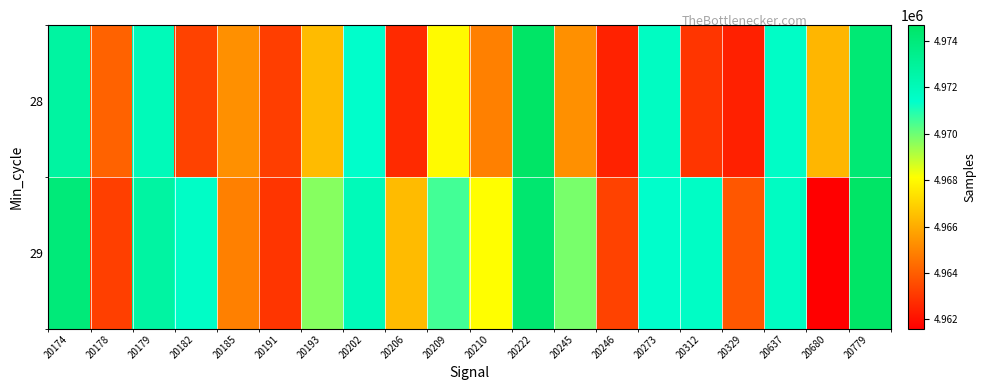

What is the difference between the highest and lowest values at 20182?

8261